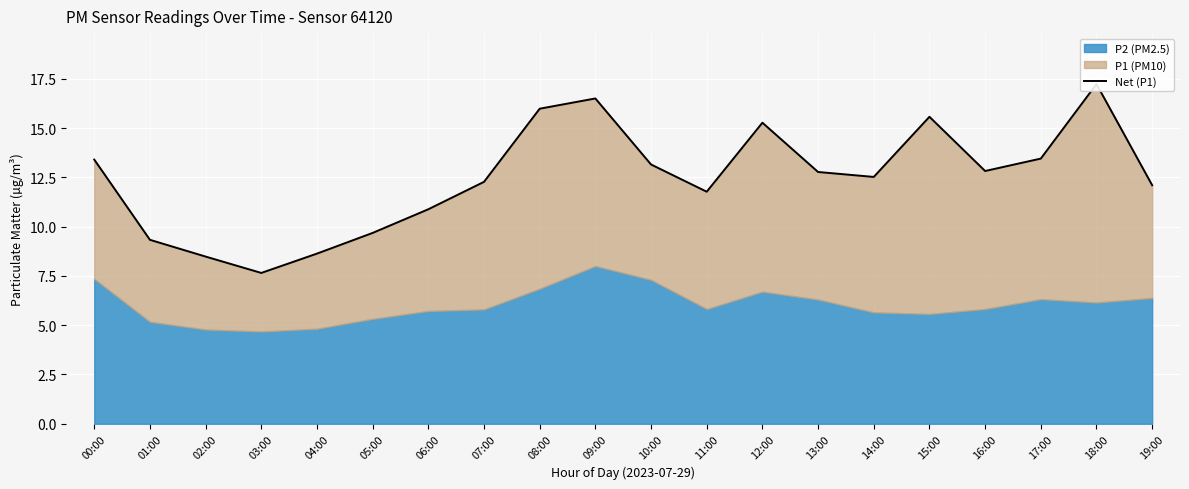

Which has a higher value, 06:00 or 08:00?

08:00